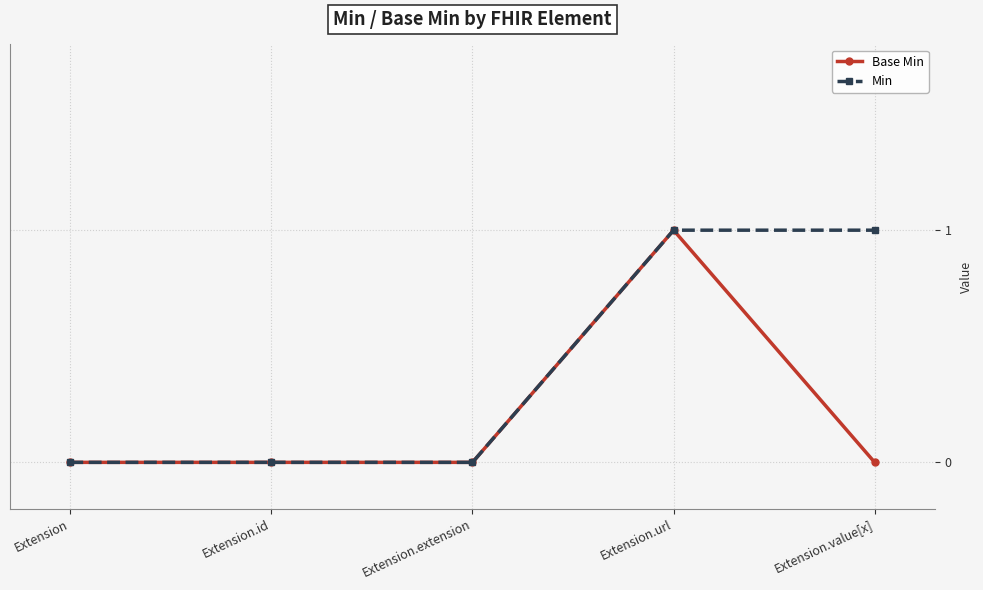

What is the label of the 4th point from the left?

Extension.url